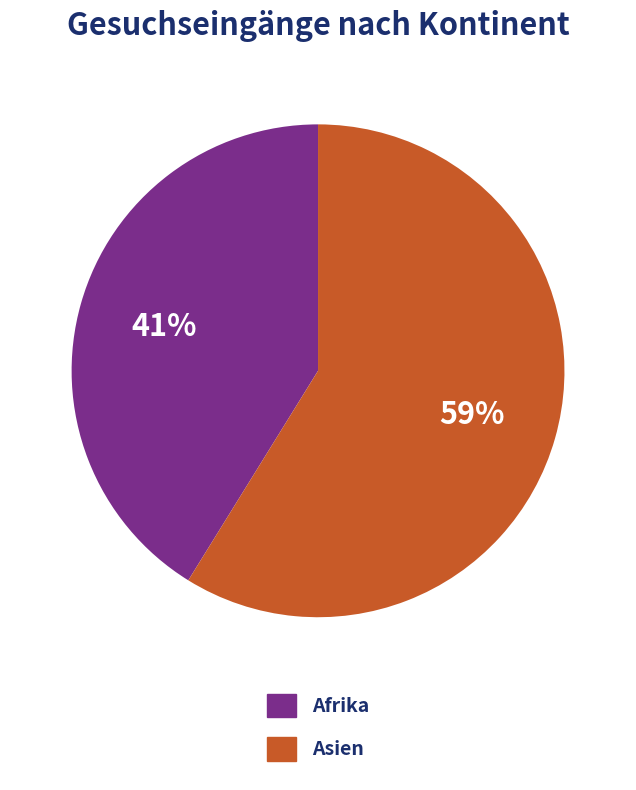

Is there any slice that represents more than half of the pie?

Yes